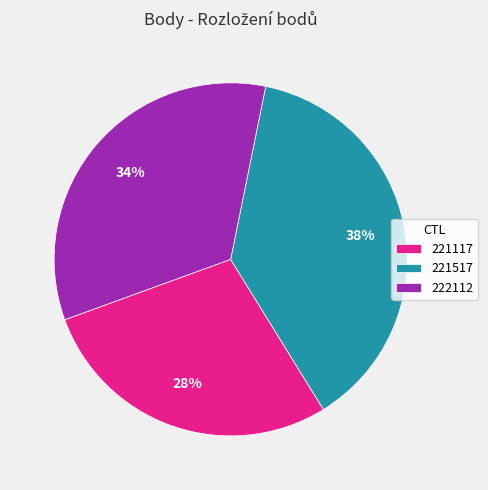

What percentage is the 221517 slice, to the nearest percent?

38%